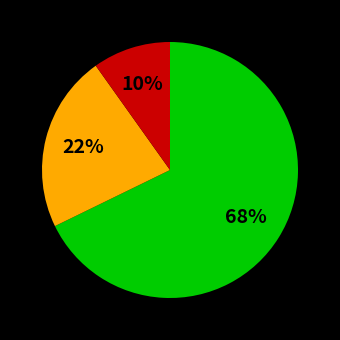

To the nearest percent, what is the difference between the largest and smallest slice percentages?

58%